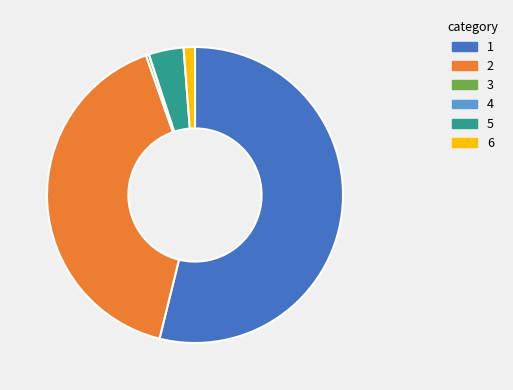

Is there a majority slice in this chart?

Yes